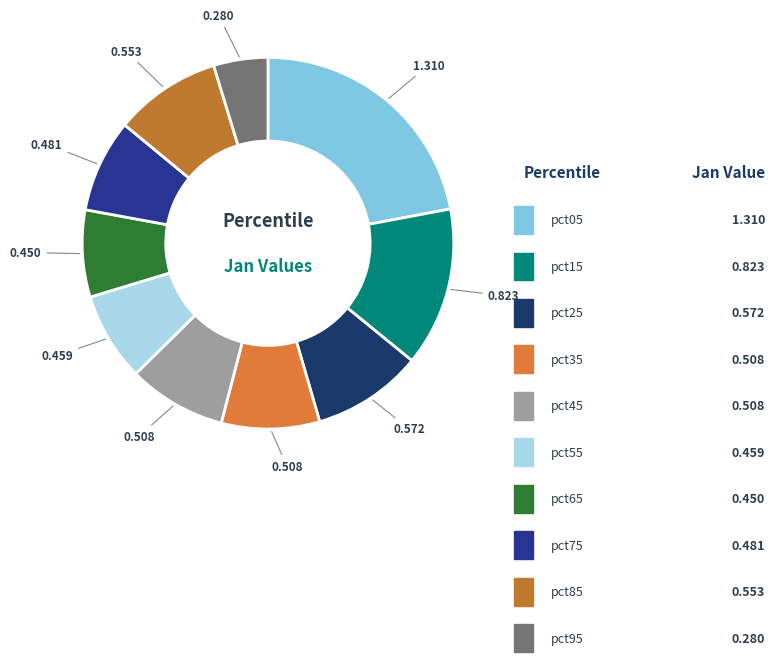

What portion of the pie excludes pct45?

91.4%